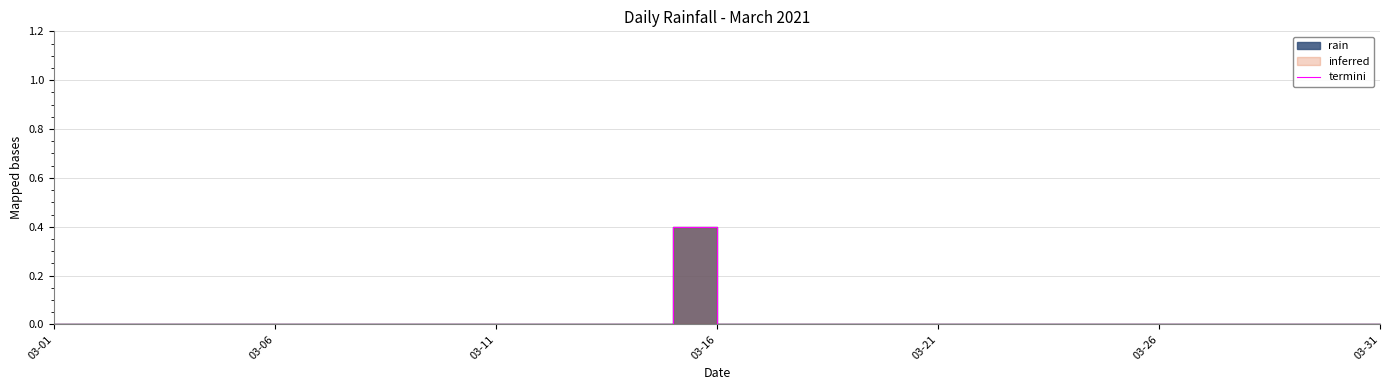

Which label corresponds to the smallest value in the chart?

03-01